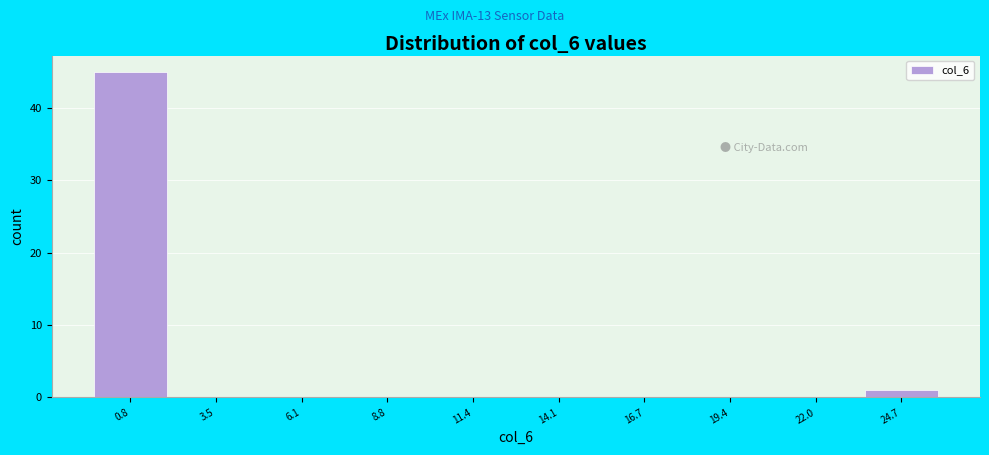

What is the height of the bar covering 23.35 to 26.00 on the x-axis? Neither the bar edges nor the heights are printed on the chart, so give them approximately, as read against the axes.

1